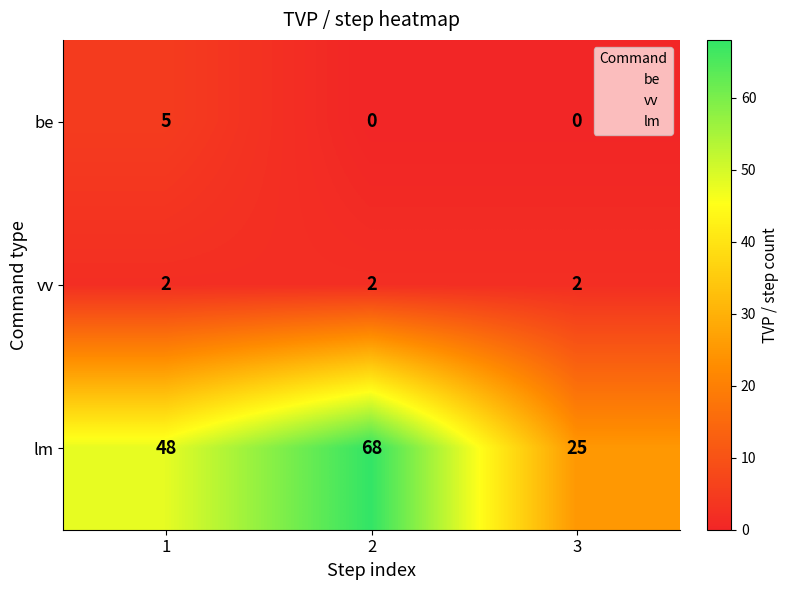

At how many categories does at least one series exceed 32?

2